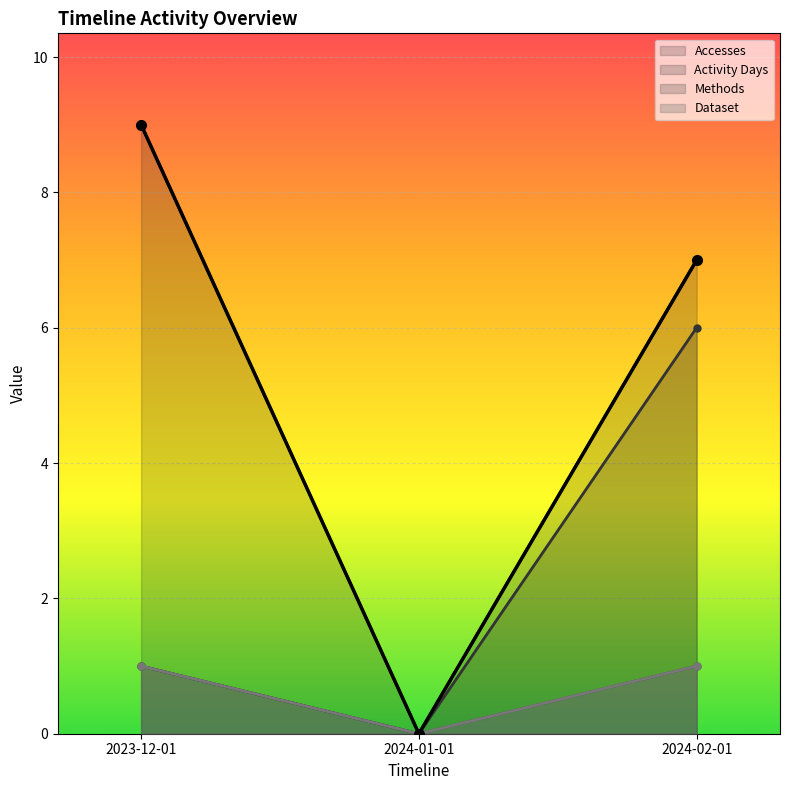

Rank the series at 2024-01-01 from highest to lowest value.

Accesses, Activity Days, Methods, Dataset